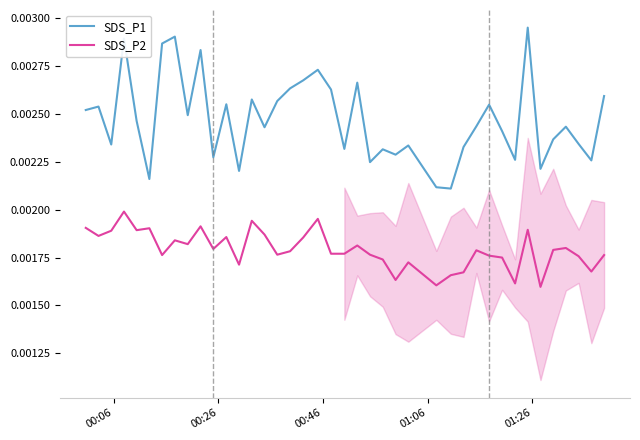

True or false: SDS_P2 and SDS_P1 cross at least once.

False